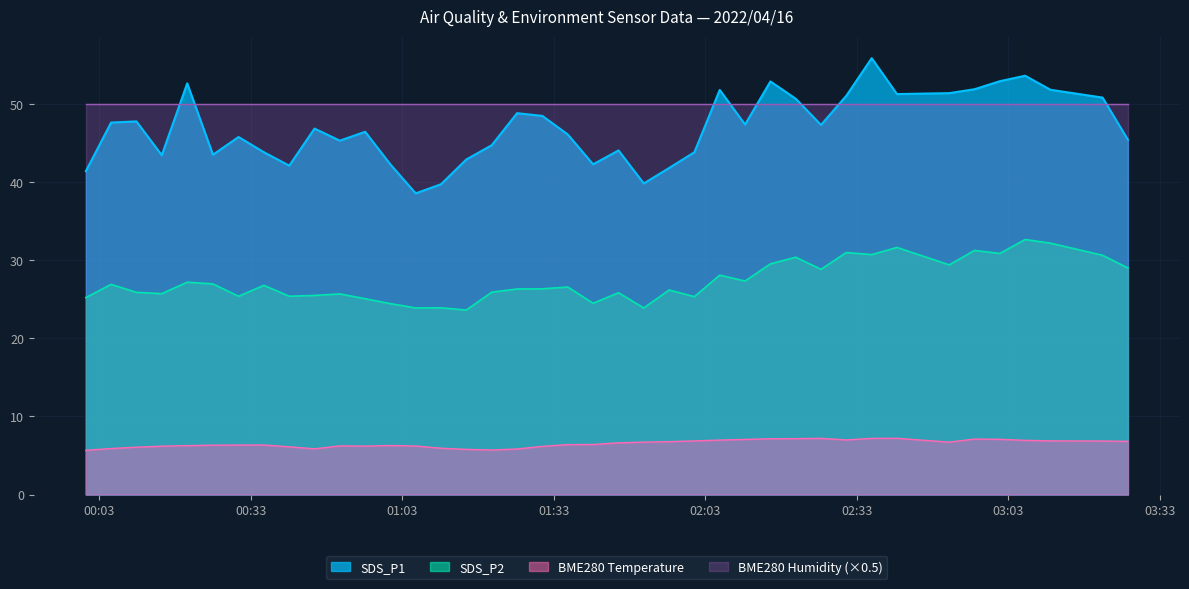

Which series has the largest total across all categories?

BME280 Humidity (×0.5)